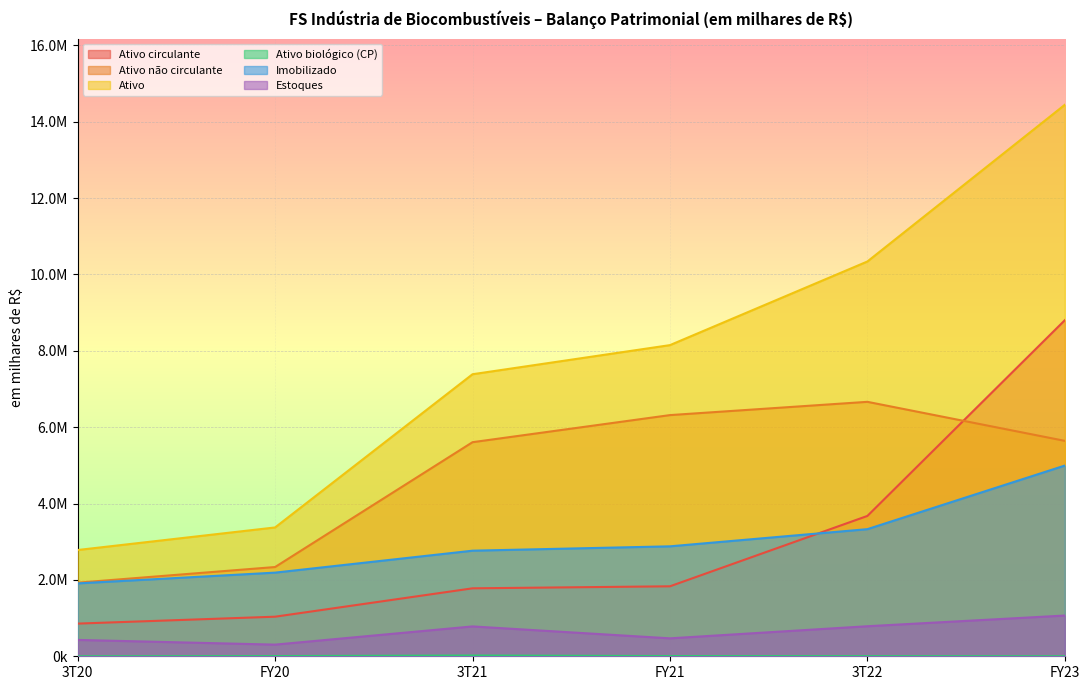

True or false: Imobilizado and Estoques intersect in this chart.

False